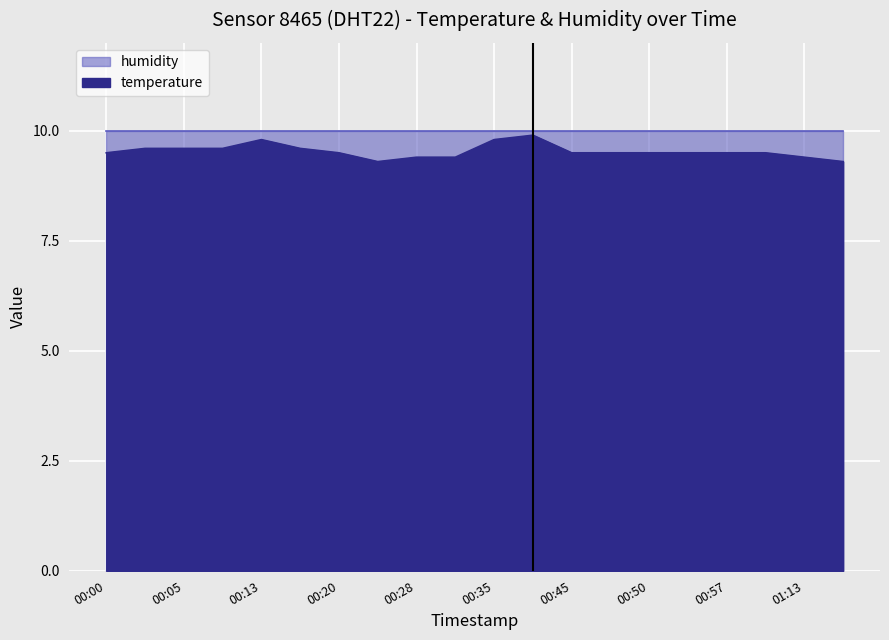

Reading left to right, extract all data points from this chart.

00:00=9.5	00:03=9.6	00:05=9.6	00:10=9.6	00:13=9.8	00:15=9.6	00:20=9.5	00:22=9.3	00:28=9.4	00:32=9.4	00:35=9.8	00:40=9.9	00:45=9.5	00:47=9.5	00:50=9.5	00:52=9.5	00:57=9.5	01:05=9.5	01:13=9.4	01:18=9.3